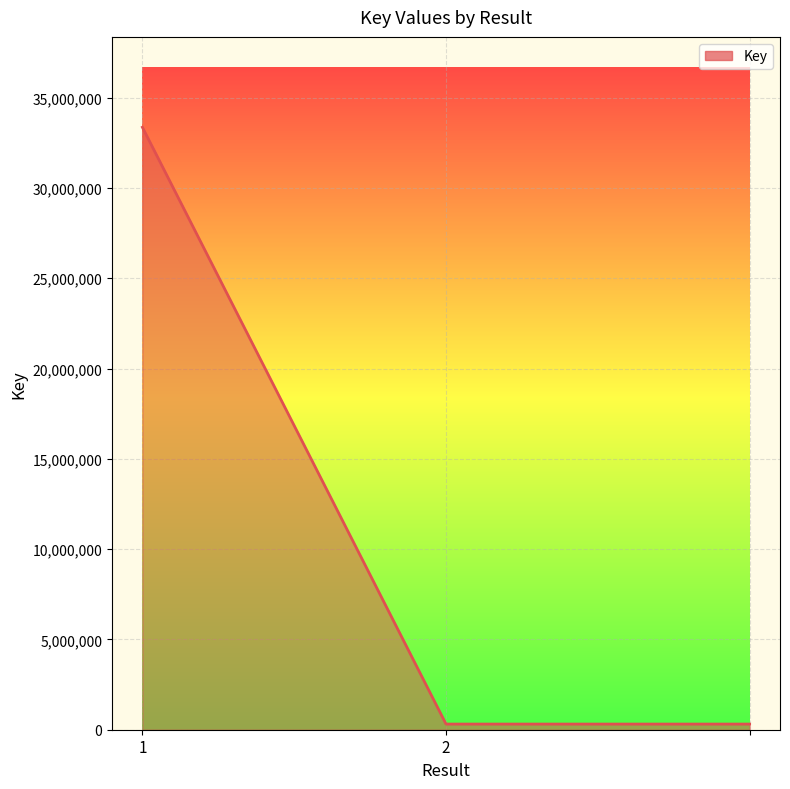

What is the sum of all values?

33987497